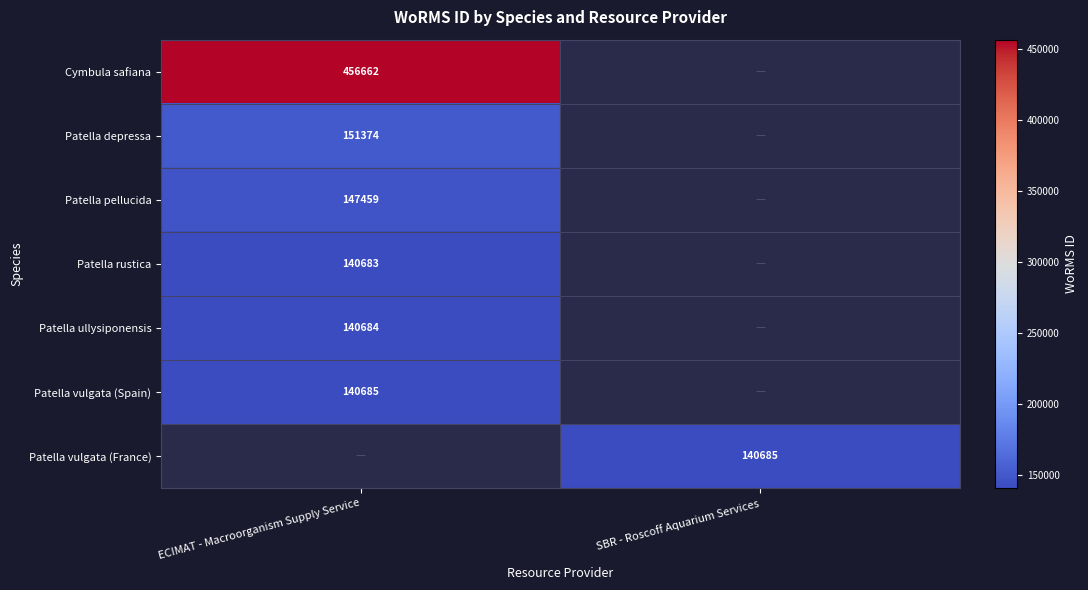

At how many categories does at least one series exceed 226331?

1